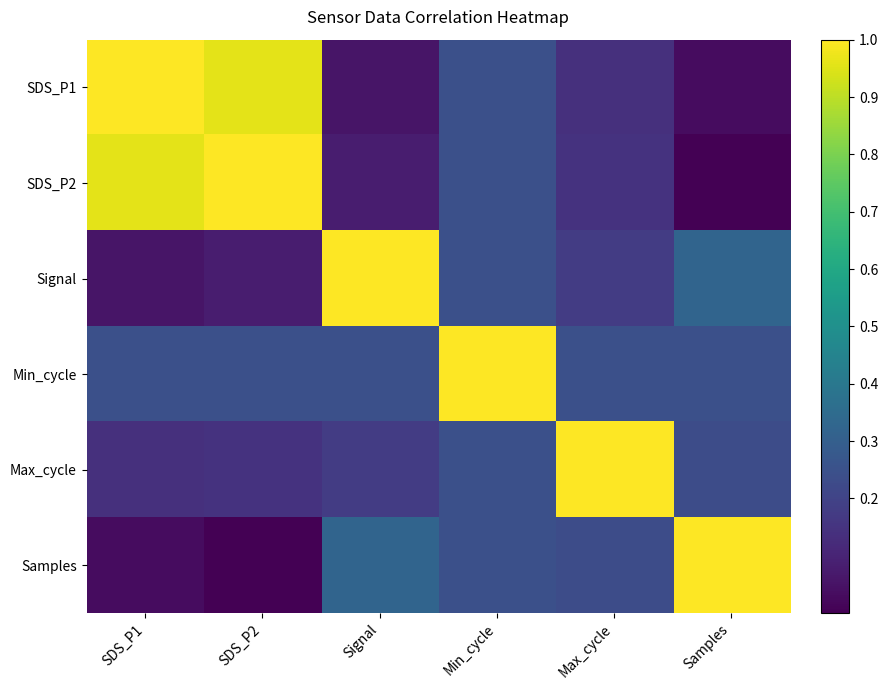

Reading left to right, what are all the values shown in this chart?

SDS_P1: SDS_P1=1.0	SDS_P2=1.0	Signal=0.1	Min_cycle=0.2	Max_cycle=0.1	Samples=0.0
SDS_P2: SDS_P1=1.0	SDS_P2=1.0	Signal=0.1	Min_cycle=0.2	Max_cycle=0.1	Samples=0.0
Signal: SDS_P1=0.1	SDS_P2=0.1	Signal=1.0	Min_cycle=0.2	Max_cycle=0.2	Samples=0.3
Min_cycle: SDS_P1=0.2	SDS_P2=0.2	Signal=0.2	Min_cycle=1.0	Max_cycle=0.2	Samples=0.2
Max_cycle: SDS_P1=0.1	SDS_P2=0.1	Signal=0.2	Min_cycle=0.2	Max_cycle=1.0	Samples=0.2
Samples: SDS_P1=0.0	SDS_P2=0.0	Signal=0.3	Min_cycle=0.2	Max_cycle=0.2	Samples=1.0